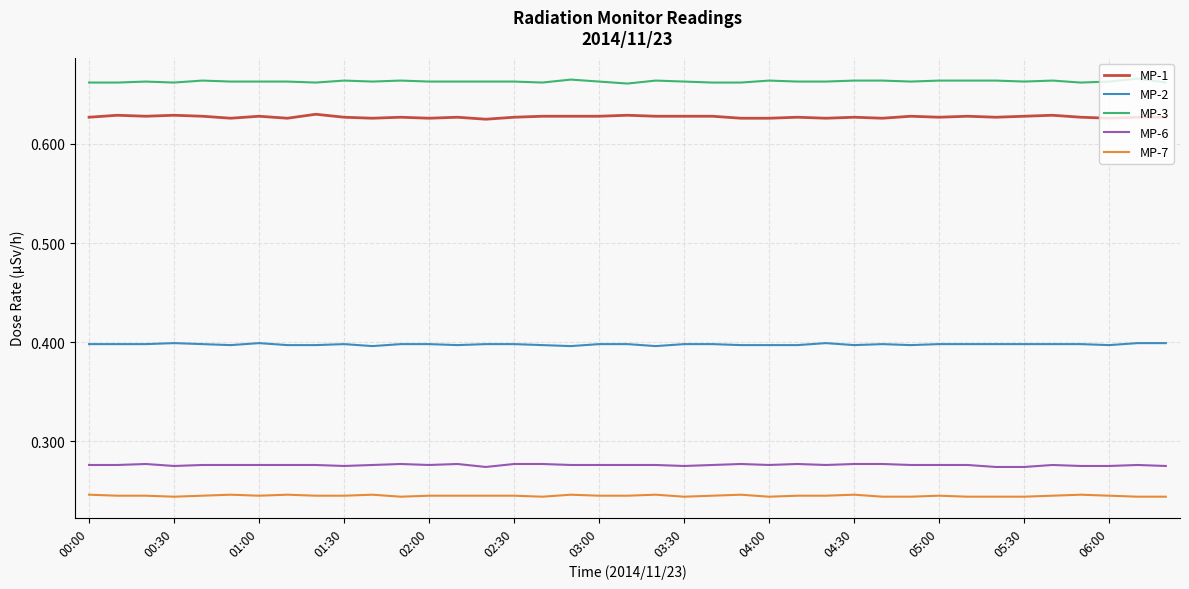

Which series has the largest total across all categories?

MP-3